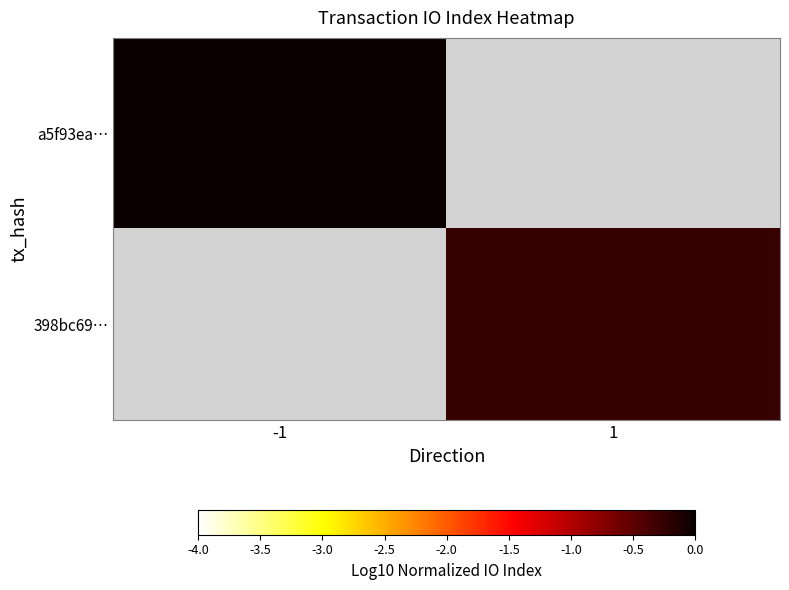

Count the number of data series in this chart.

2